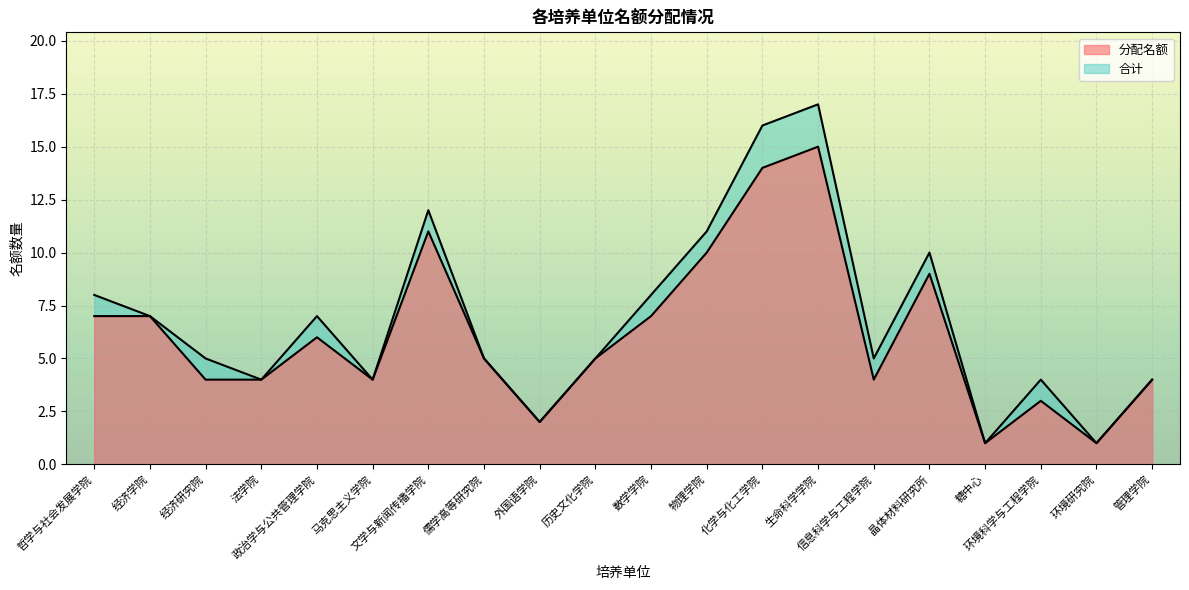

Where is 分配名额 nearest to the value 8?

哲学与社会发展学院